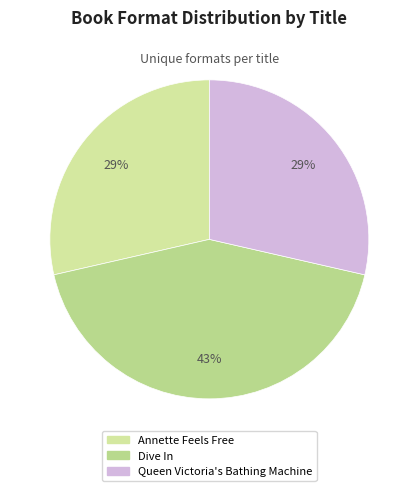

Is Dive In the majority of the pie?

No